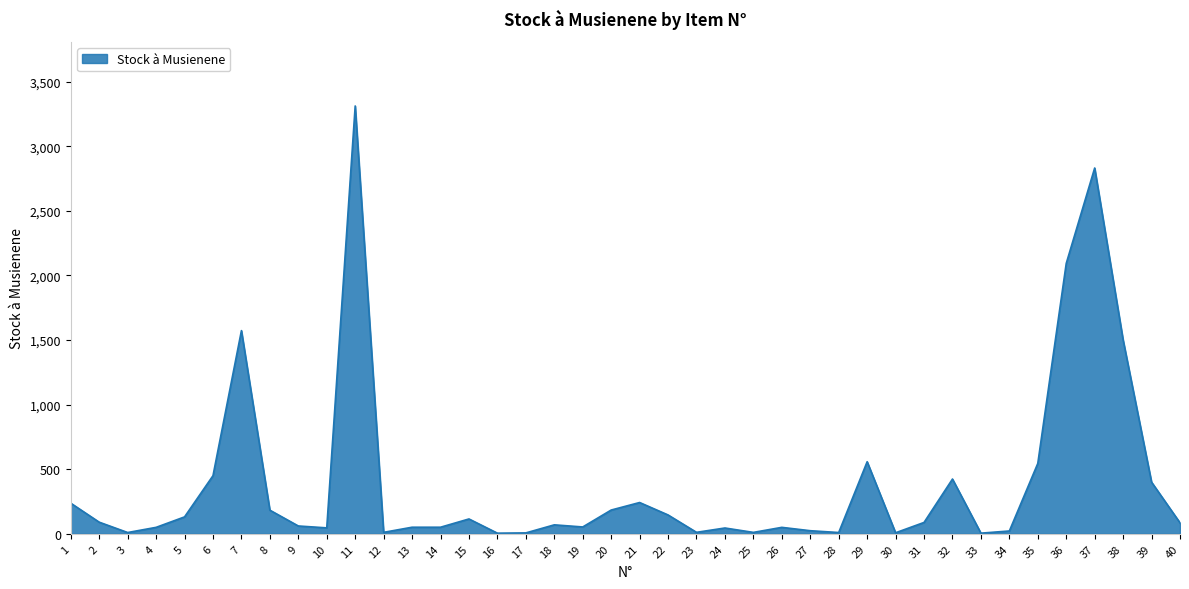

Does the chart display data point markers on the line(s)?

No